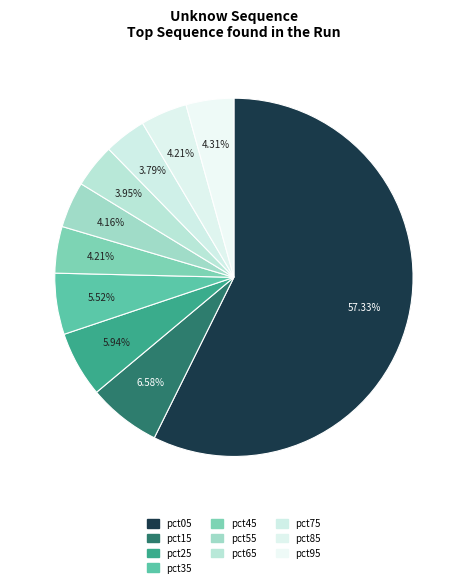

Is it true that pct15 is 1% of the pie?

False